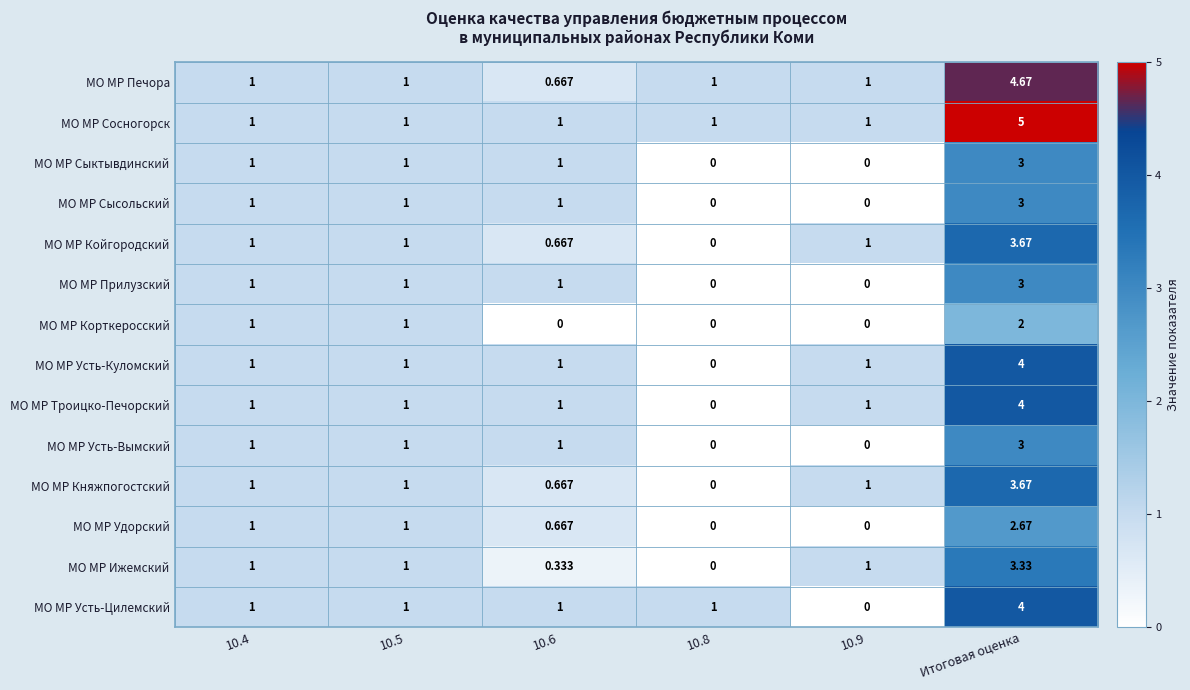

Count the number of data series in this chart.

14